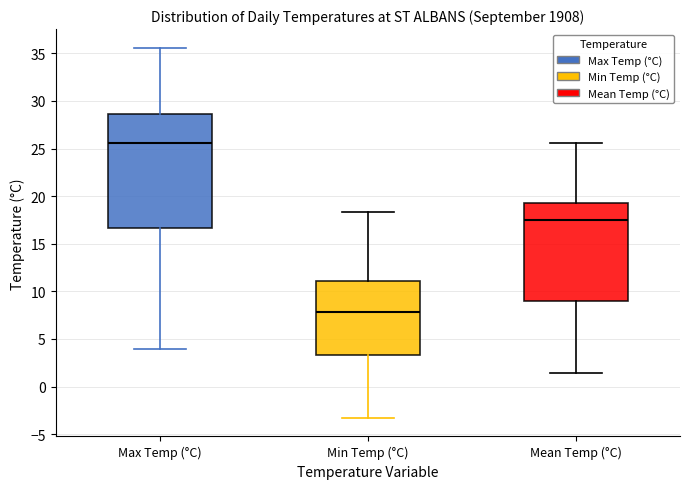

Reading left to right, transcribe this box plot: for each box, give where its median line is, the range the box spans, and where its two whiskers end, as read against the y-axis. The values are not printed on the chart, so give them approximately, as read against the axis.

Max Temp (°C): median 25.5, box 16.5 to 28.5, whiskers 4.0 to 35.5
Min Temp (°C): median 8.0, box 3.5 to 11.0, whiskers -3.5 to 18.5
Mean Temp (°C): median 17.5, box 9.0 to 19.0, whiskers 1.5 to 25.5